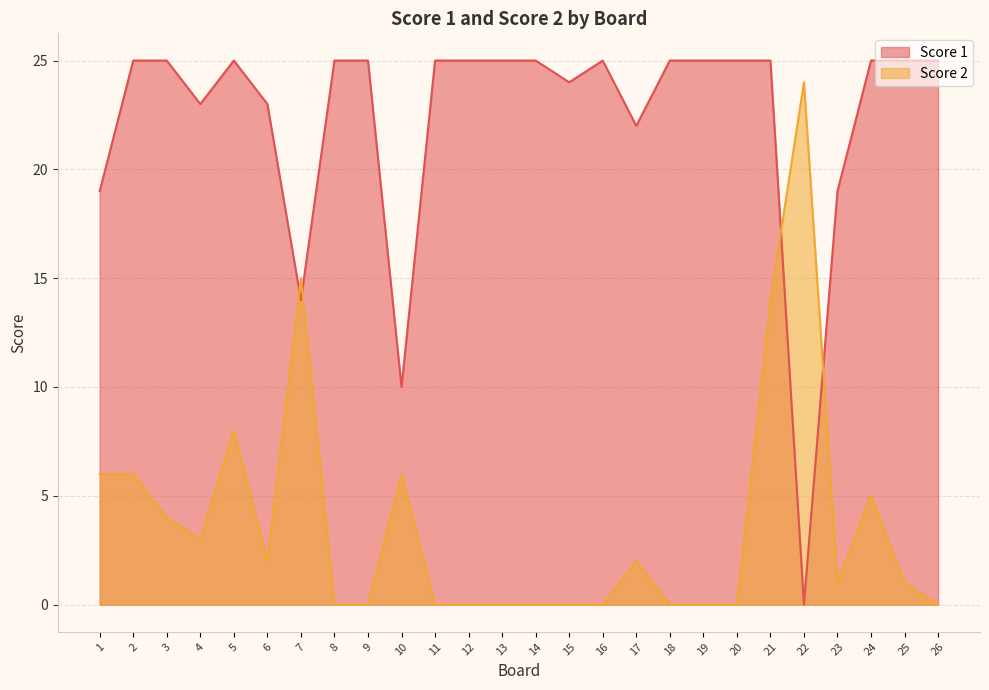

Read the Score 1 value at 2, to the nearest 10.

20